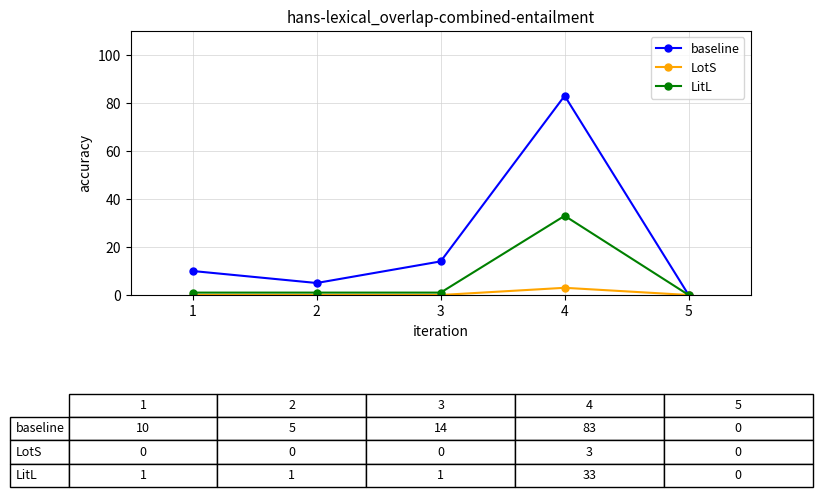

Is the value of LotS at 5 greater than the value of baseline at 2?

No